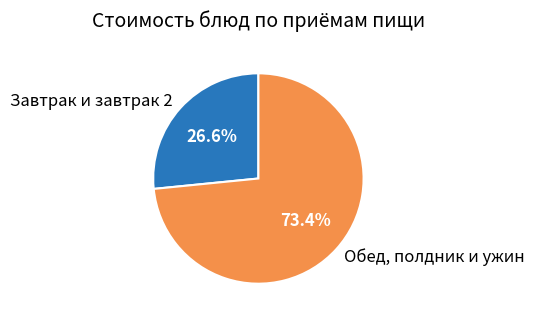

Count the number of slices in the pie.

2